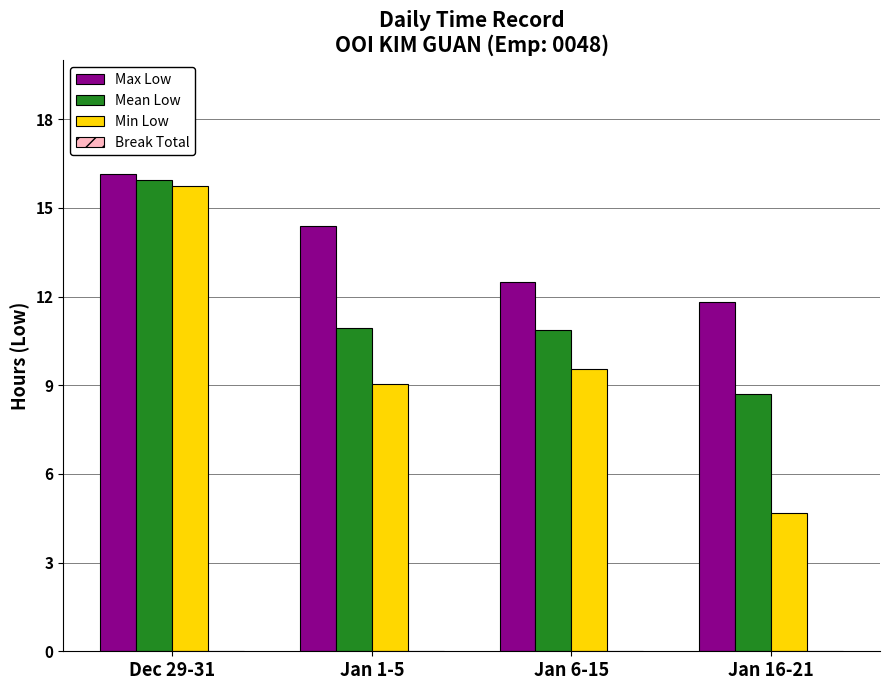

What is the label of the 4th bar from the left?

Jan 16-21